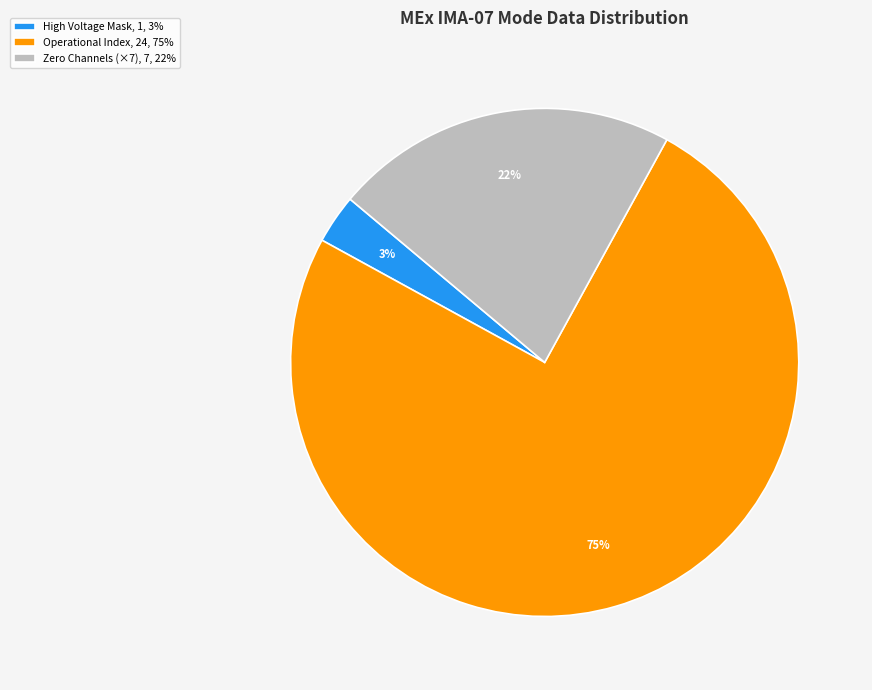

Count the number of slices in the pie.

3